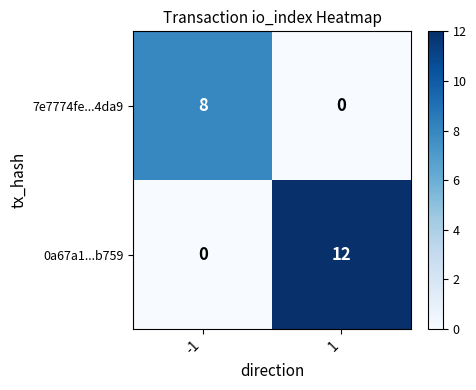

Which series has the largest total across all categories?

0a67a1...b759